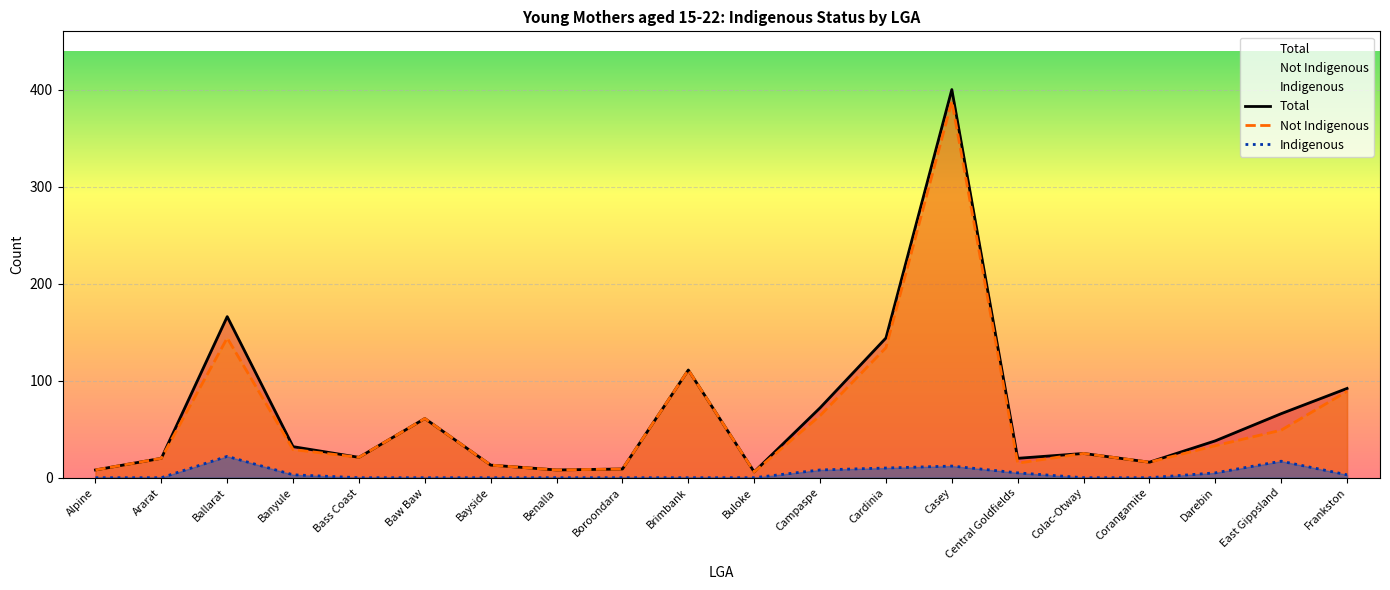

How many lines are shown in the chart?

3